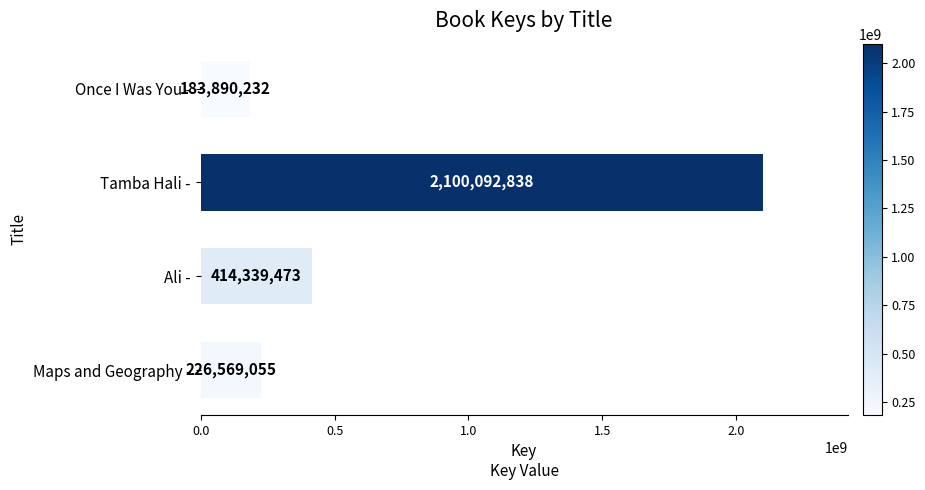

Reading bottom to top, transcribe all the data shown in this chart.

Maps and Geography -=226569055	Ali -=414339473	Tamba Hali -=2100092838	Once I Was You -=183890232